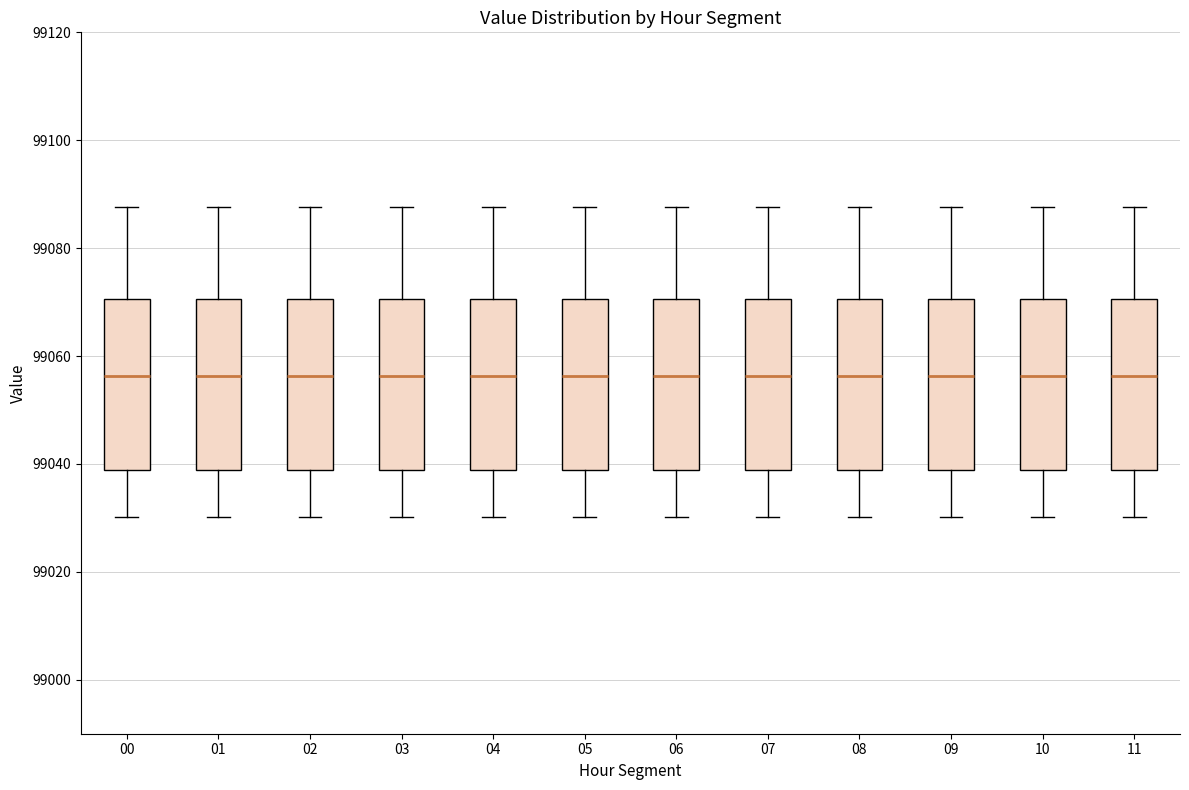

Reading left to right, read every box against the y-axis: the position of its median line, the range the box covers, and the ends of its whiskers. The values are not printed on the chart, so give them approximately, as read against the axis.

00: median 99056, box 99038 to 99070, whiskers 99030 to 99088
01: median 99056, box 99038 to 99070, whiskers 99030 to 99088
02: median 99056, box 99038 to 99070, whiskers 99030 to 99088
03: median 99056, box 99038 to 99070, whiskers 99030 to 99088
04: median 99056, box 99038 to 99070, whiskers 99030 to 99088
05: median 99056, box 99038 to 99070, whiskers 99030 to 99088
06: median 99056, box 99038 to 99070, whiskers 99030 to 99088
07: median 99056, box 99038 to 99070, whiskers 99030 to 99088
08: median 99056, box 99038 to 99070, whiskers 99030 to 99088
09: median 99056, box 99038 to 99070, whiskers 99030 to 99088
10: median 99056, box 99038 to 99070, whiskers 99030 to 99088
11: median 99056, box 99038 to 99070, whiskers 99030 to 99088